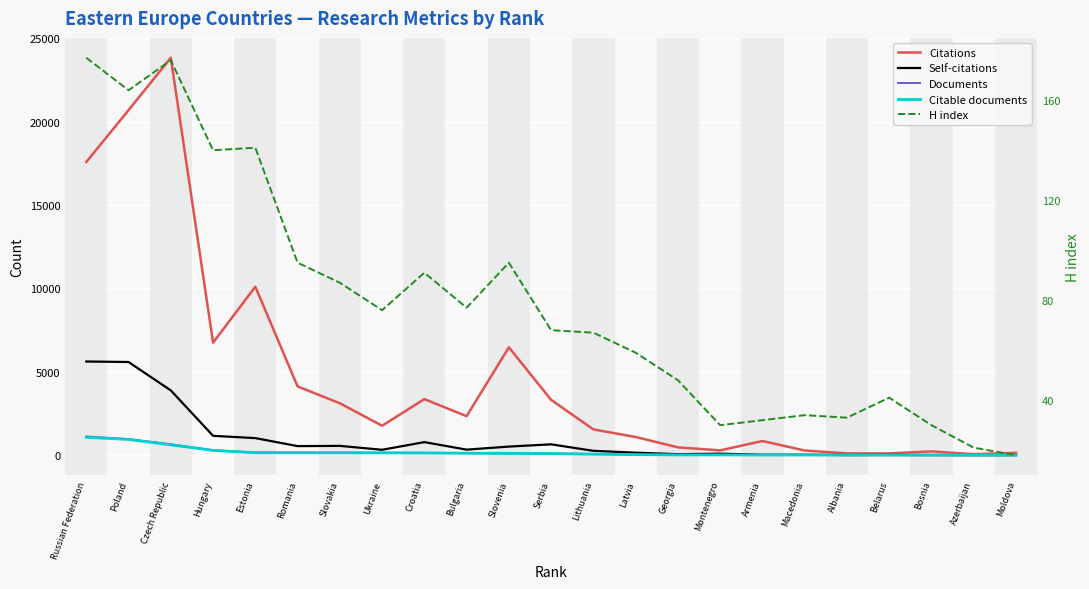

Does the chart display data point markers on the line(s)?

No